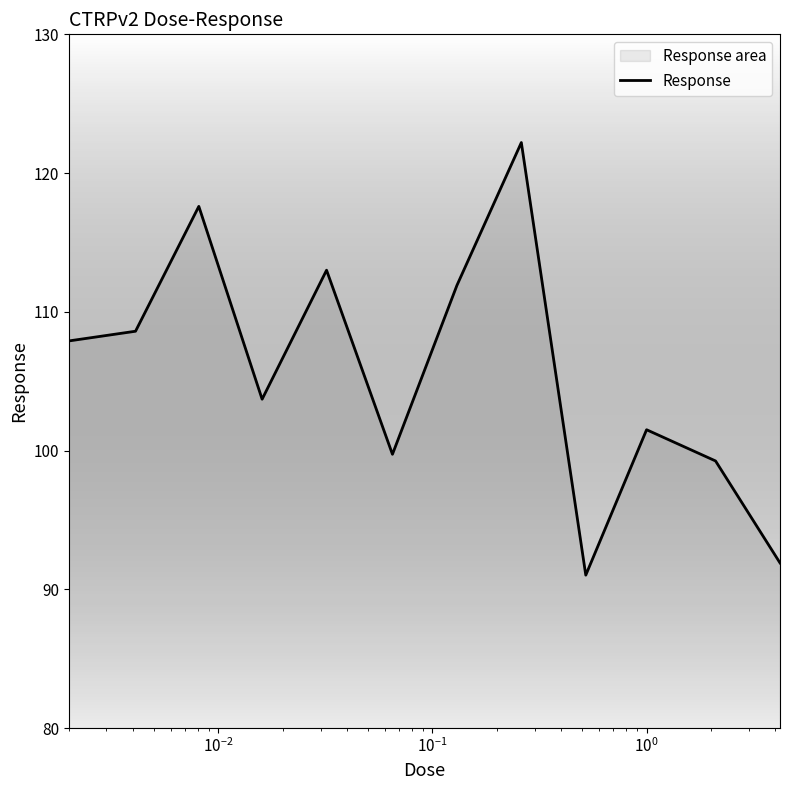

What is the difference between the maximum and minimum values?

31.2